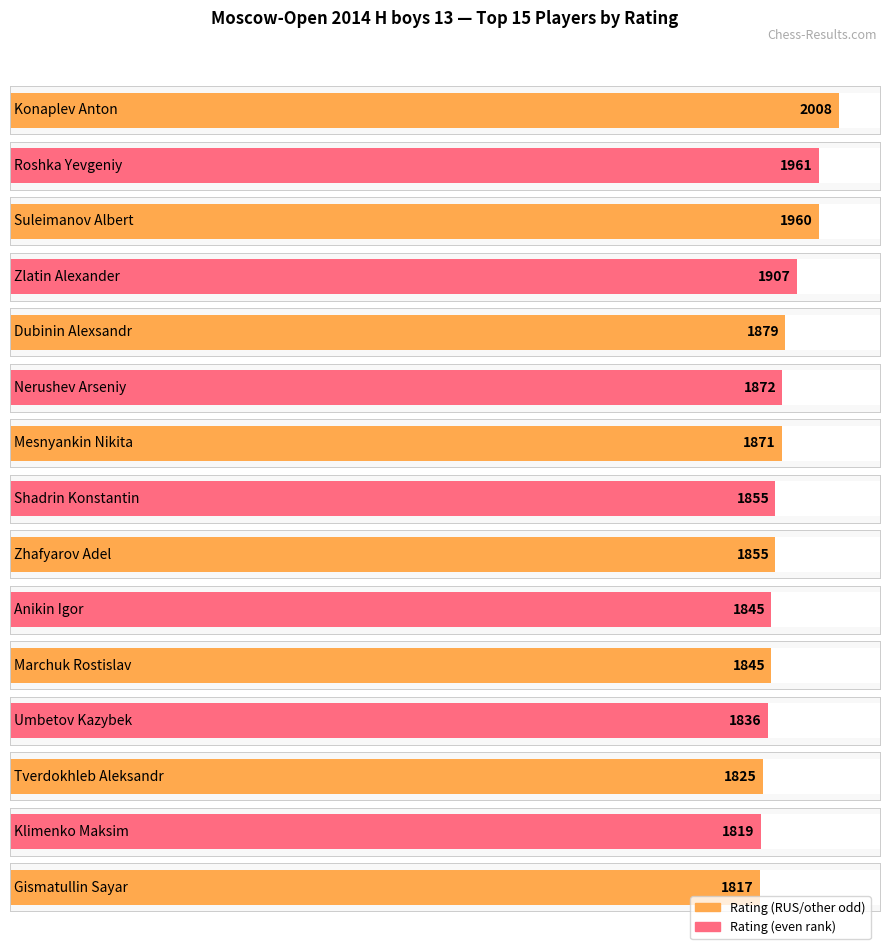

Between Zlatin Alexander and Gismatullin Sayar, which is larger?

Zlatin Alexander